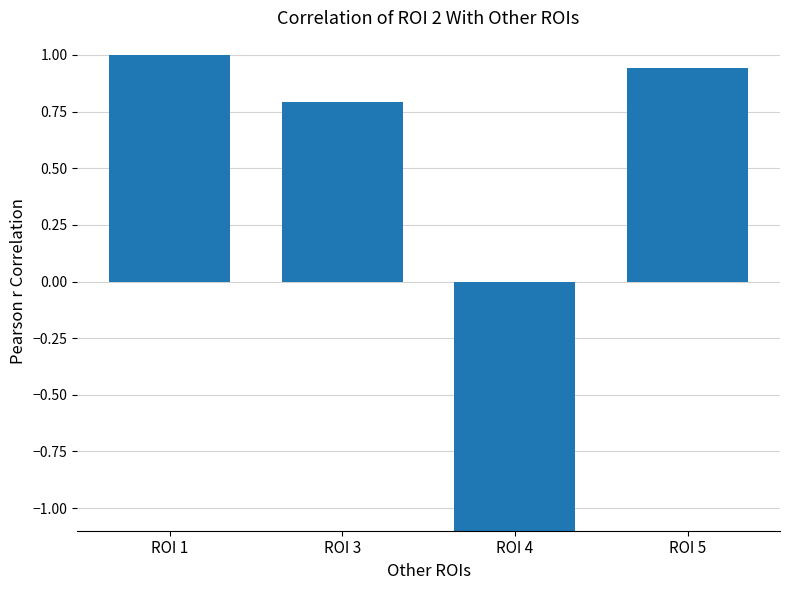

What is the value of the 4th bar from the left?

0.9